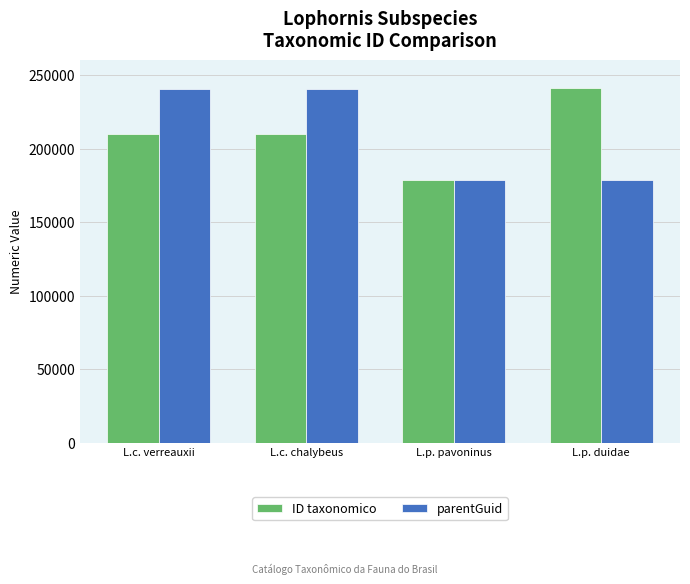

How many bars are there in each group?

2